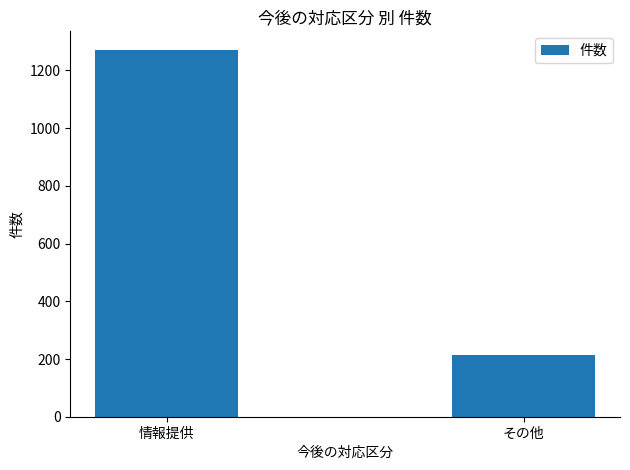

Rank the categories by value from highest to lowest.

情報提供, その他